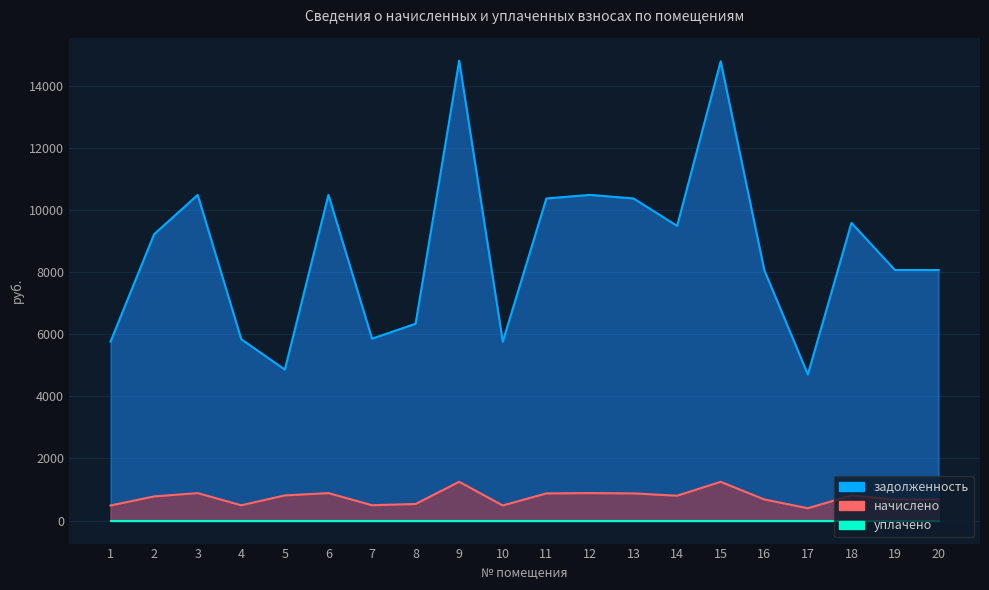

What is the total value across all series at 11?

11242.8